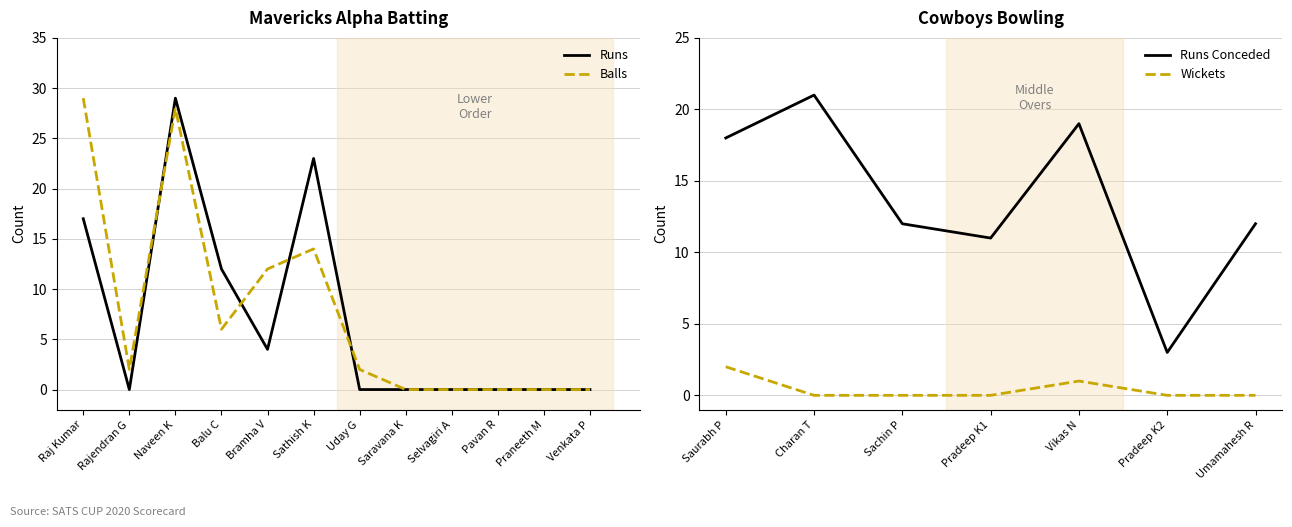

What value does the Mavericks Alpha Runs series have at Raj Kumar?

17